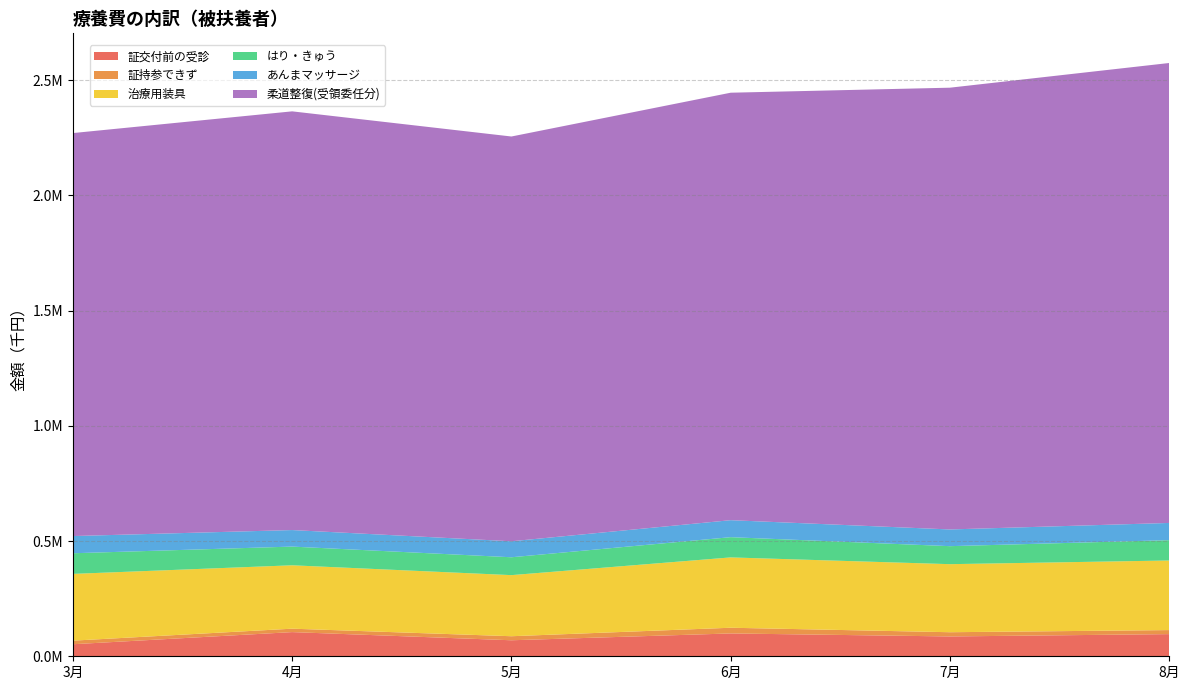

Reading left to right, what are all the values shown in this chart?

証交付前の受診: 3月=52234.5	4月=104883.5	5月=69466.6	6月=99084.2	7月=86046.1	8月=96163.4
証持参できず: 3月=15578.6	4月=14875.6	5月=17528.3	6月=24730.0	7月=18329.8	8月=17486.2
治療用装具: 3月=289675.2	4月=275025.6	5月=265071.4	6月=305165.6	7月=295278.3	8月=301954.9
はり・きゅう: 3月=89507.6	4月=81114.5	5月=77521.2	6月=87772.4	7月=78101.9	8月=88203.2
あんまマッサージ: 3月=74587.7	4月=71730.7	5月=69415.5	6月=73722.4	7月=72506.5	8月=74675.5
柔道整復(受領委任分): 3月=1748420.6	4月=1816621.3	5月=1756116.9	6月=1854626.8	7月=1916627.5	8月=1995533.1